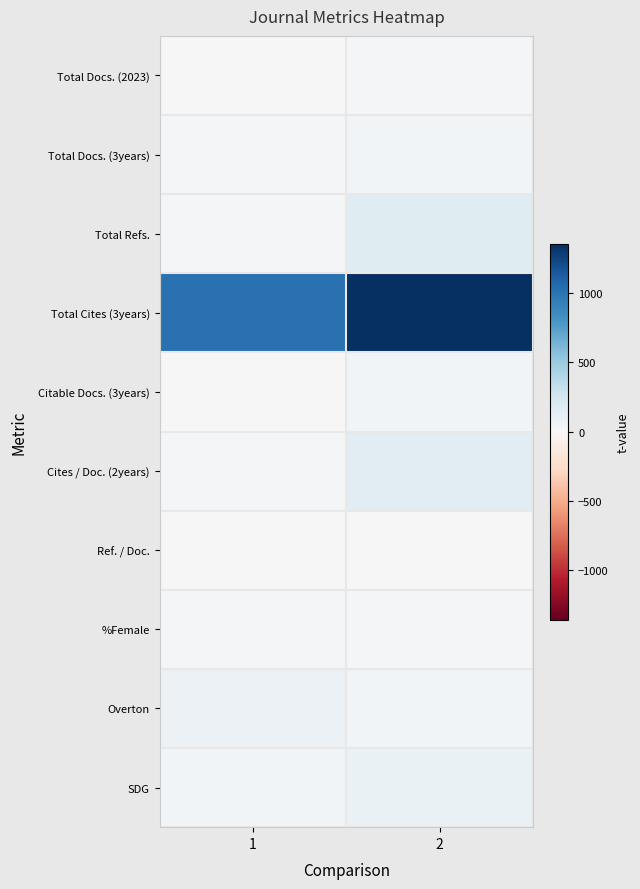

How many categories are shown in the chart?

2